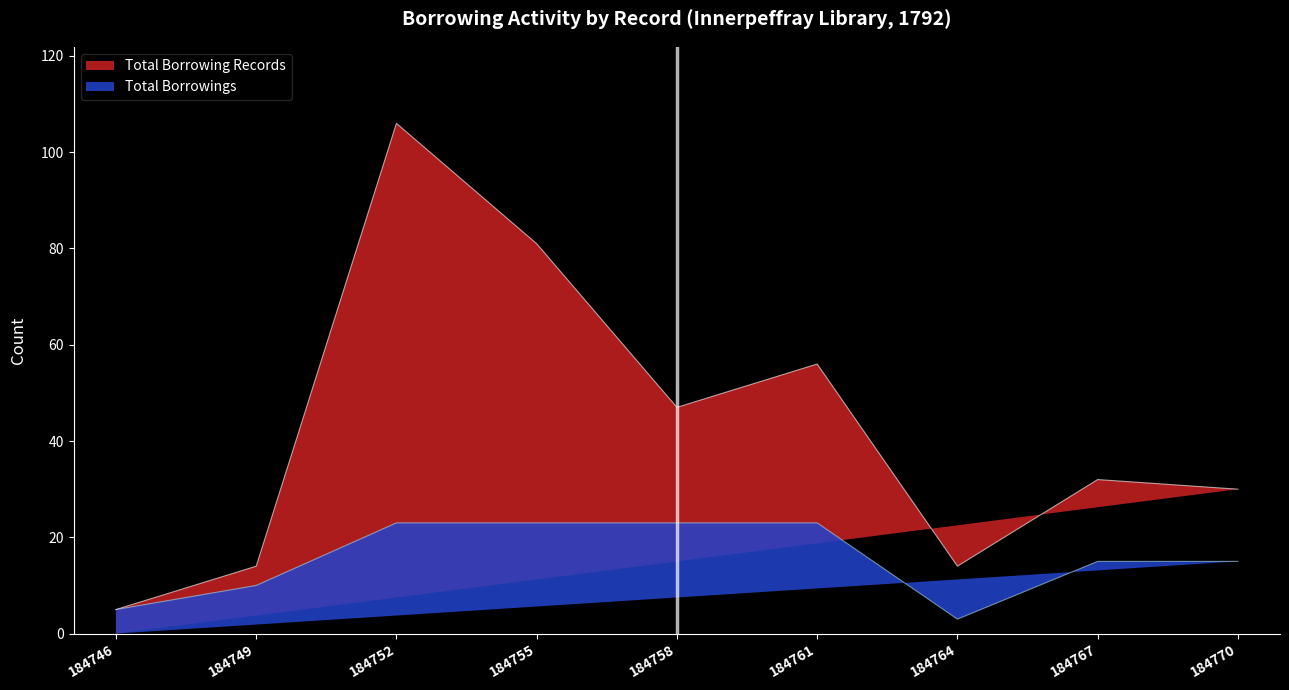

What is the difference between the maximum and second lowest values in the Total Borrowings series?

18